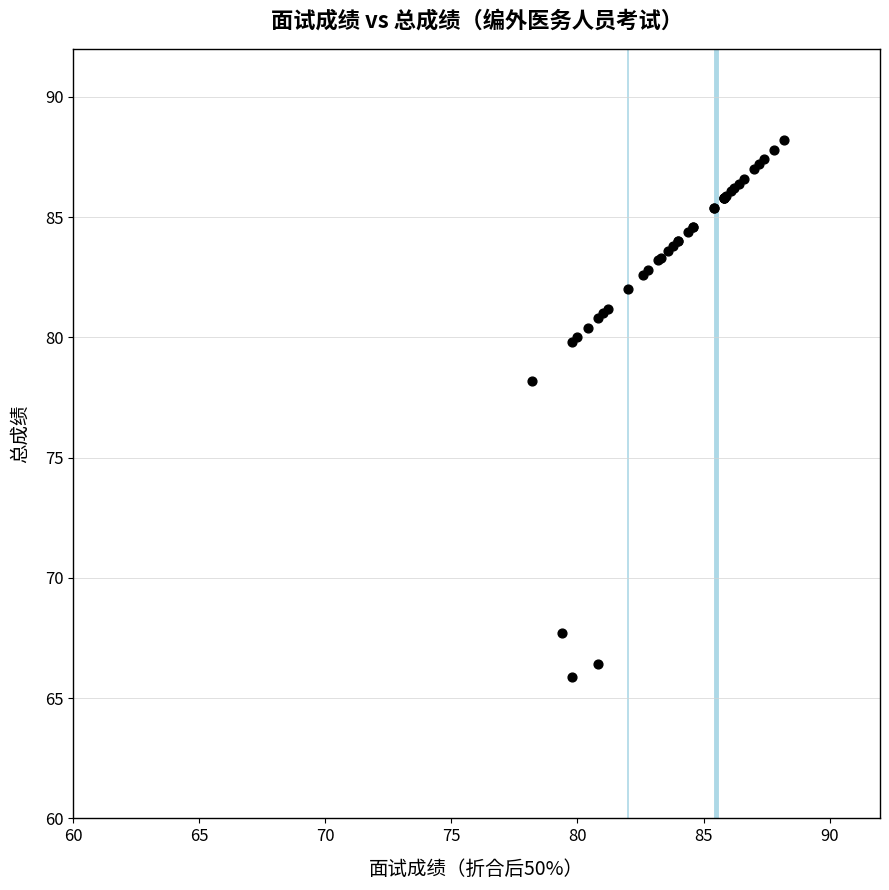

What Y value in the scatter plot is closest to 77?

78.2